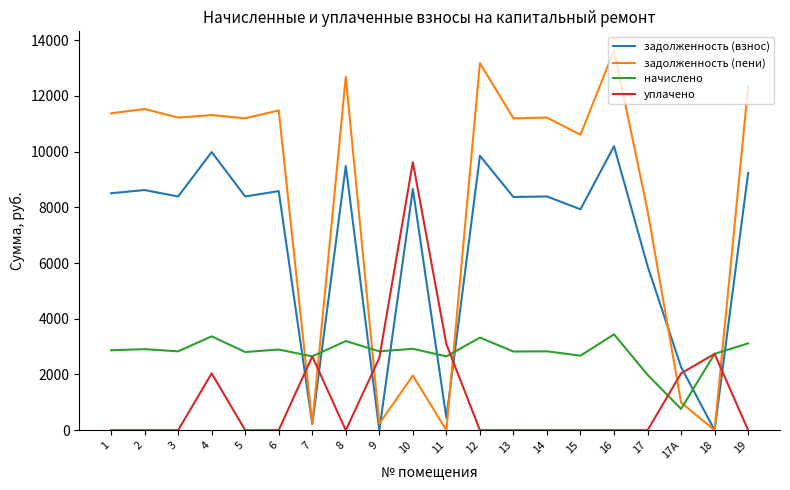

Where does the задолженность (взнос) series first go above 8390?

1